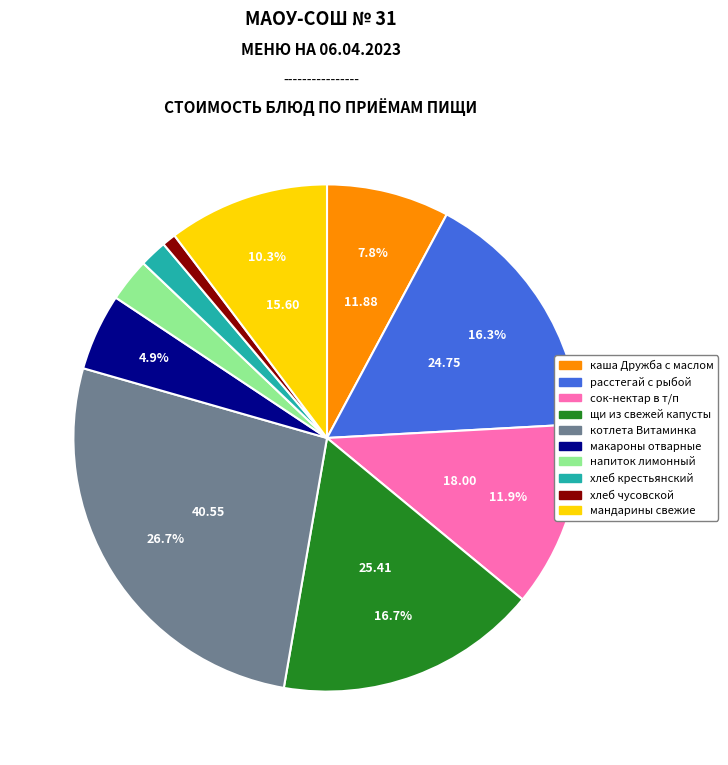

Which slice is the smallest?

хлеб чусовской